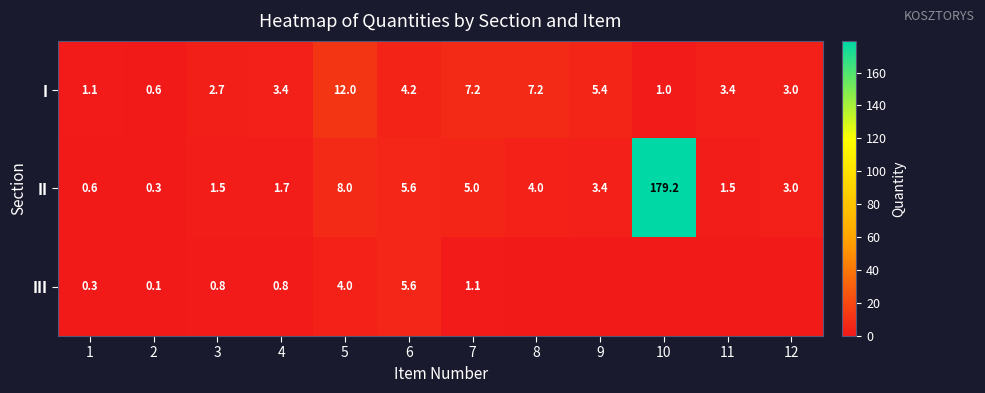

Where does the I series first go above 3?

4